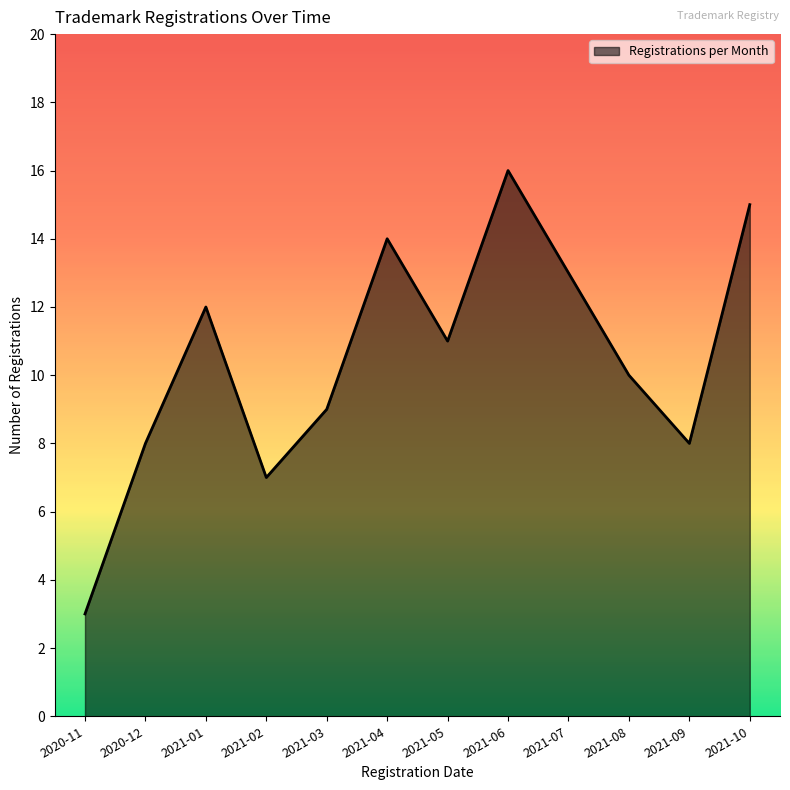

What is the change in value from 2021-05 to 2021-10?

+4